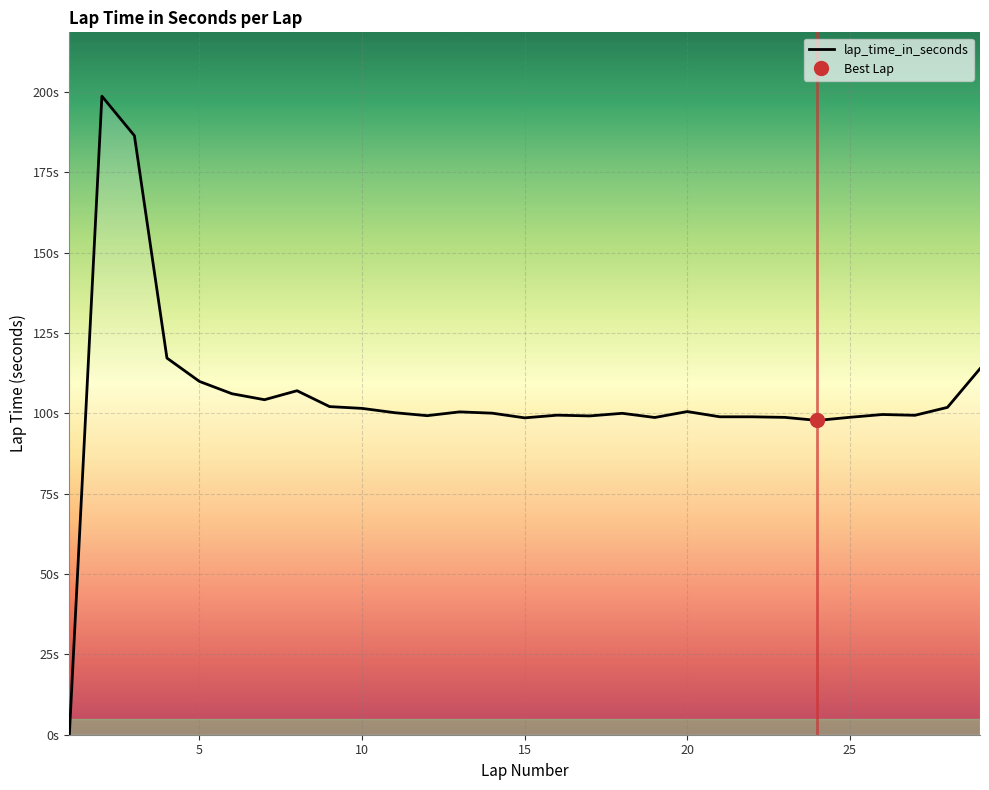

What is the difference between the maximum and minimum values?

198.7